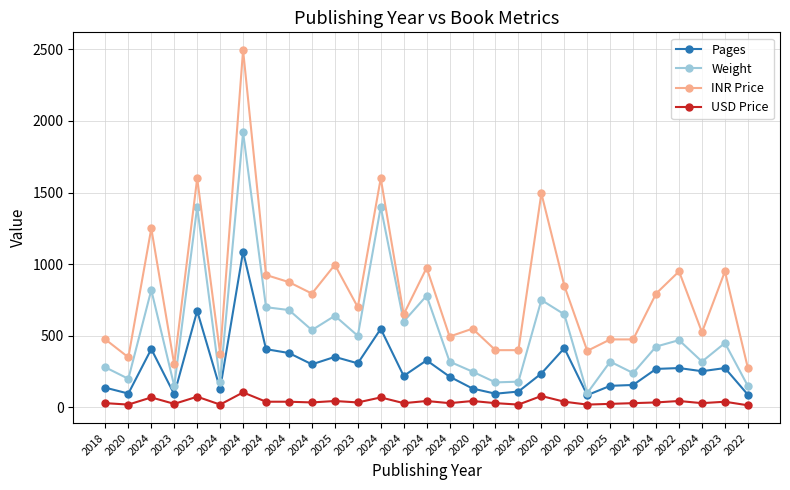

Is the value of Pages at 2024 greater than the value of INR Price at 2020?

Yes